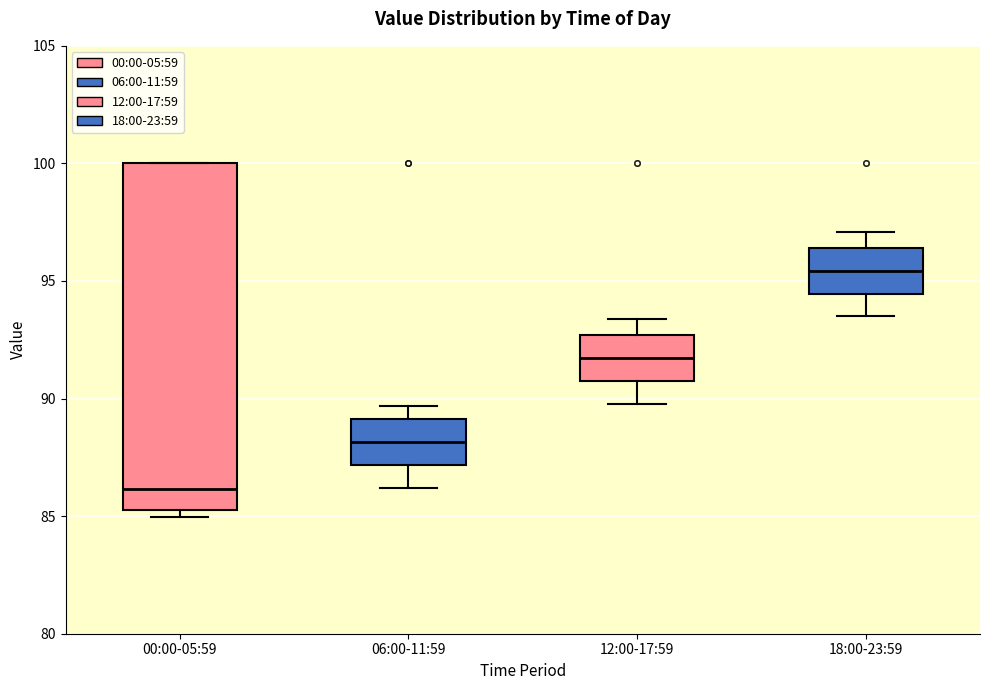

Reading left to right, transcribe this box plot: for each box, give where its median line is, the range the box spans, and where its two whiskers end, as read against the y-axis. The values are not printed on the chart, so give them approximately, as read against the axis.

00:00-05:59: median 86.0, box 85.5 to 100.0, whiskers 85.0 to 100.0
06:00-11:59: median 88.0, box 87.0 to 89.0, whiskers 86.0 to 89.5
12:00-17:59: median 91.5, box 91.0 to 92.5, whiskers 90.0 to 93.5
18:00-23:59: median 95.5, box 94.5 to 96.5, whiskers 93.5 to 97.0